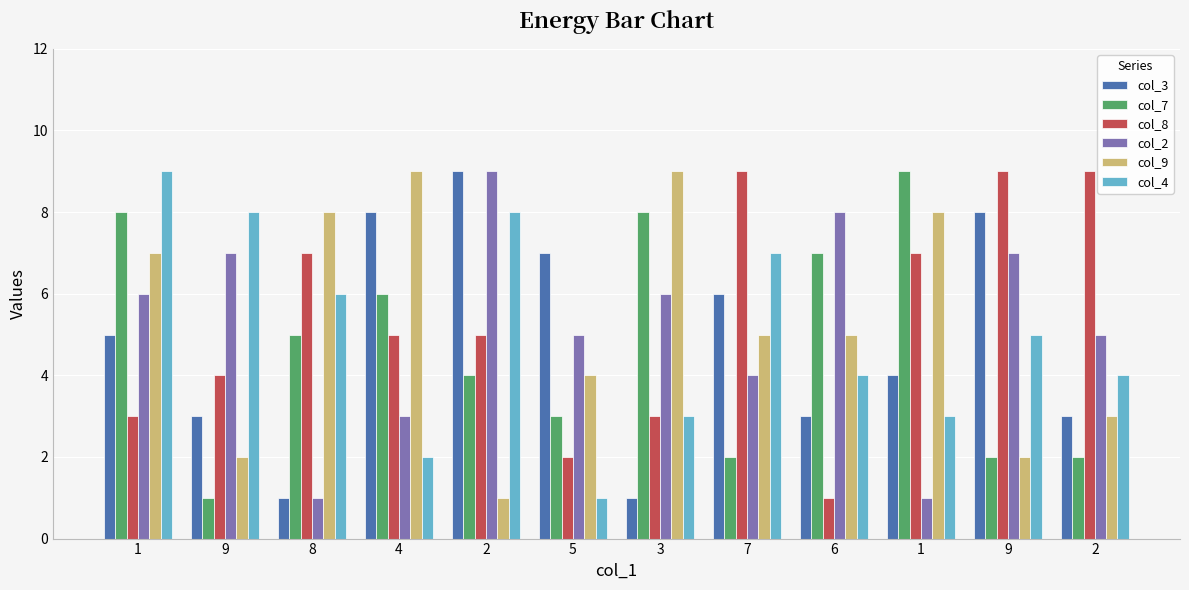

How many values in the col_7 series are below 5?

6